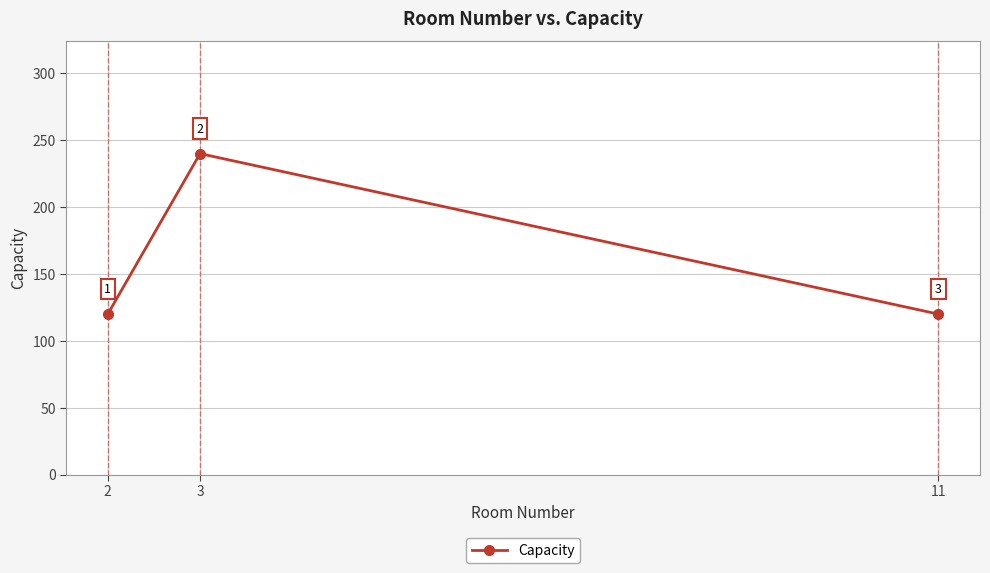

What is the greatest value displayed?

240